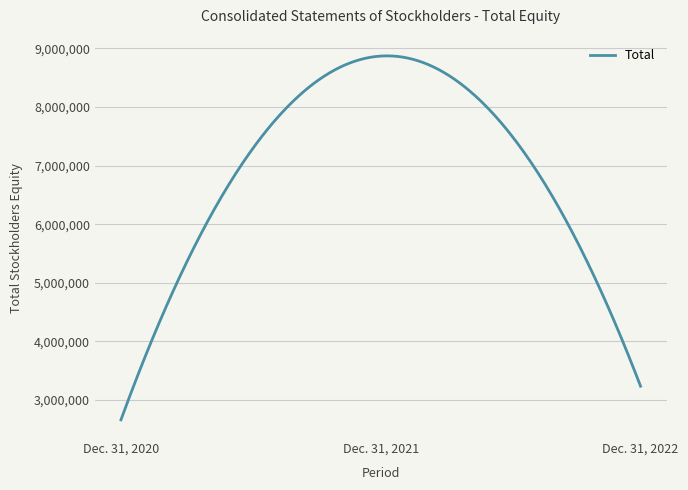

What is the smallest value displayed?

2662067.0